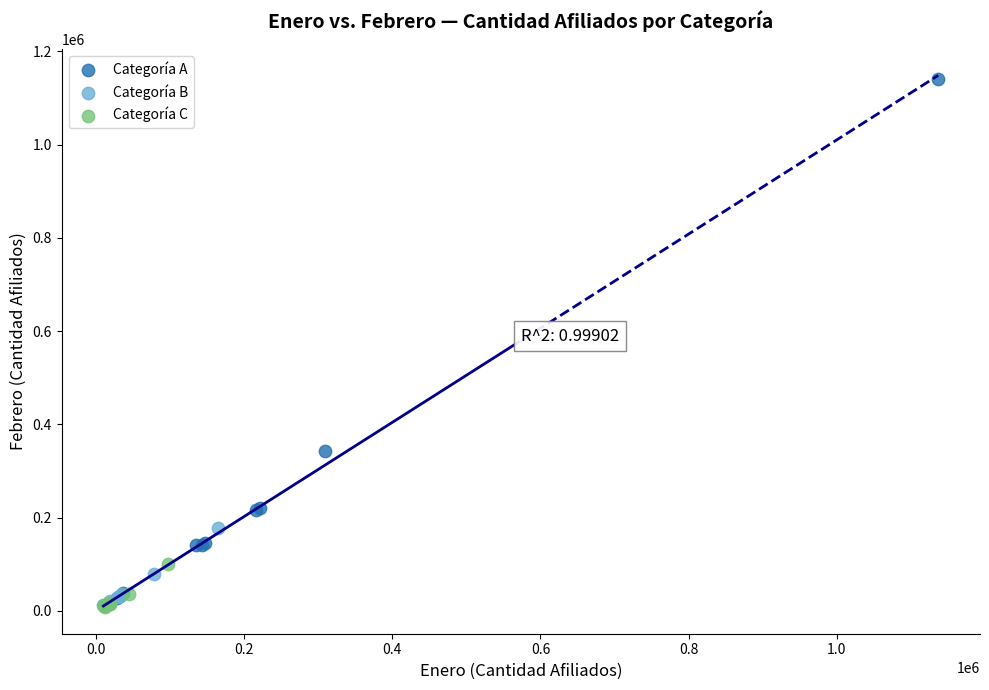

Which series has the largest Y range (max minus min)?

Categoría A